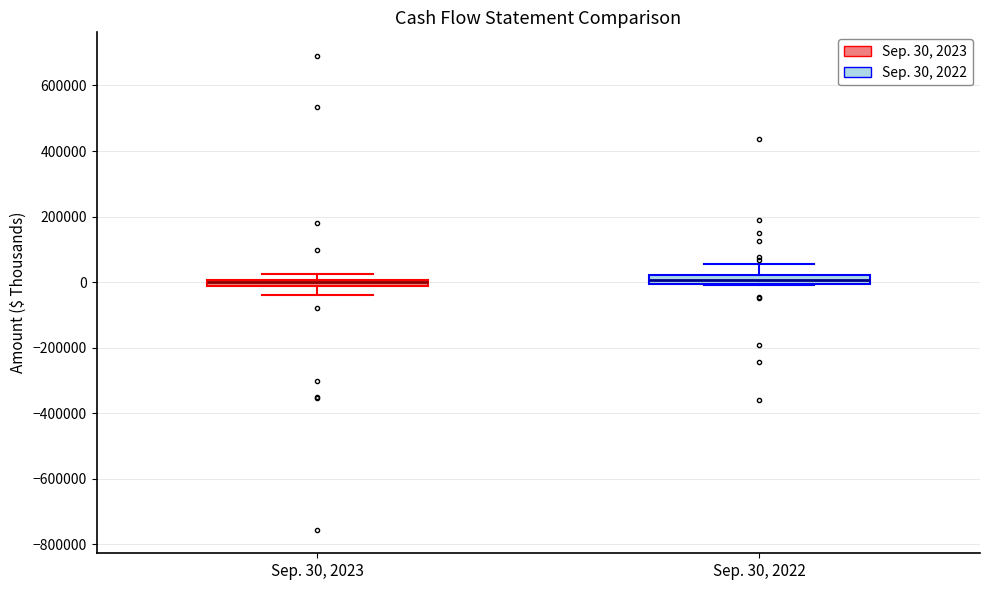

Where is the lower edge of the box for Sep. 30, 2022 on the y-axis? The values are not printed on the chart, so give them approximately, as read against the axis.

0